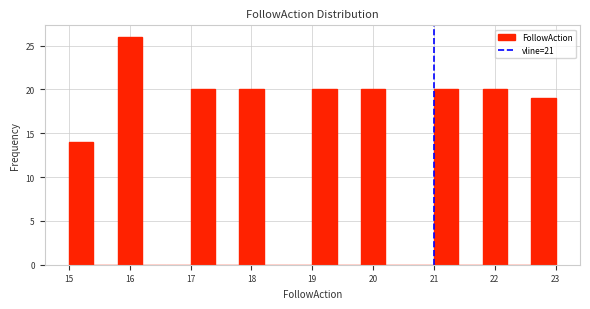

Which range on the x-axis has the tallest bar?

15.8 to 16.2